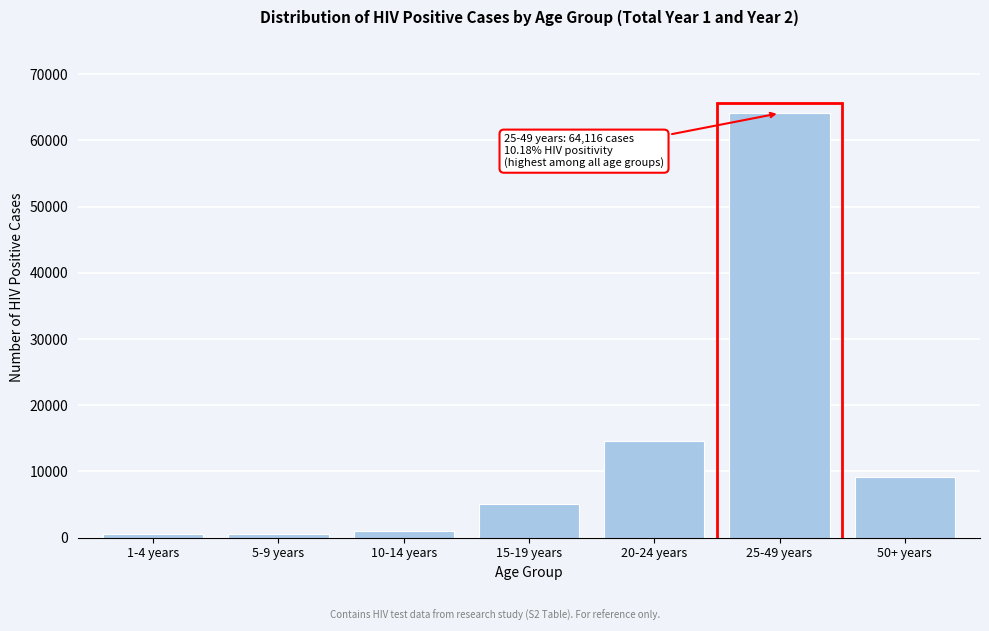

What is the difference between the maximum and minimum values?

63635